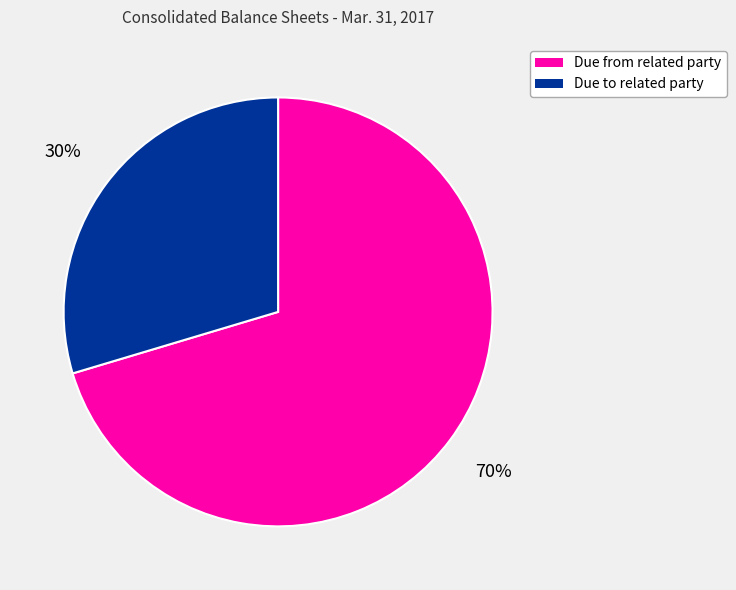

Is the sum of Due to related party and Due from related party greater than half?

Yes